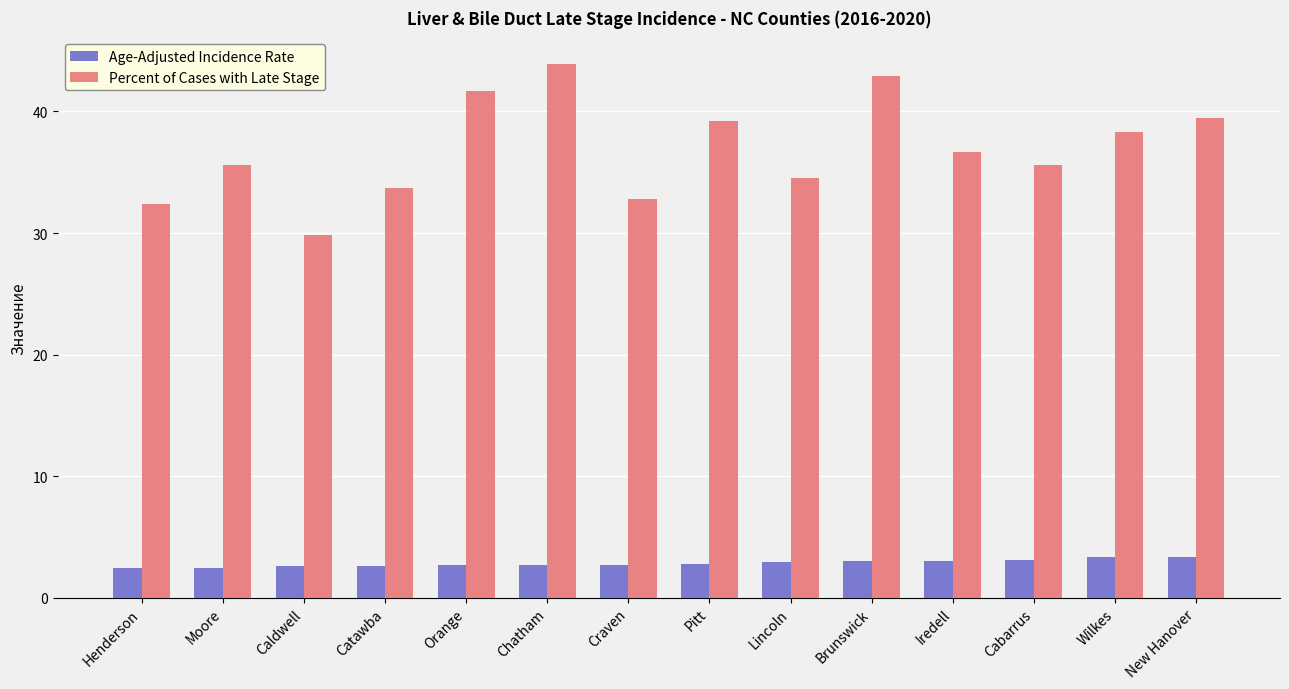

Is it true that Age-Adjusted Incidence Rate equals 3.0 at Brunswick?

True